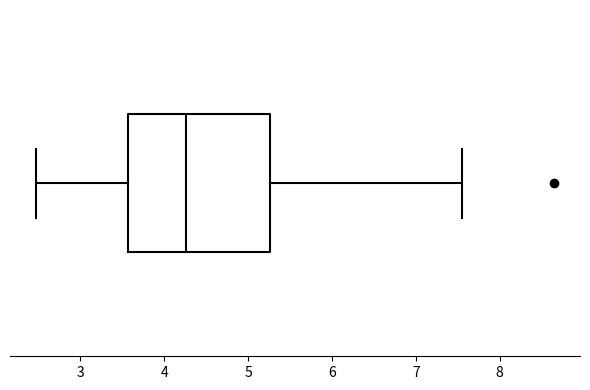

Where does the median line of the box sit on the x-axis? The values are not printed on the chart, so give them approximately, as read against the axis.

4.3